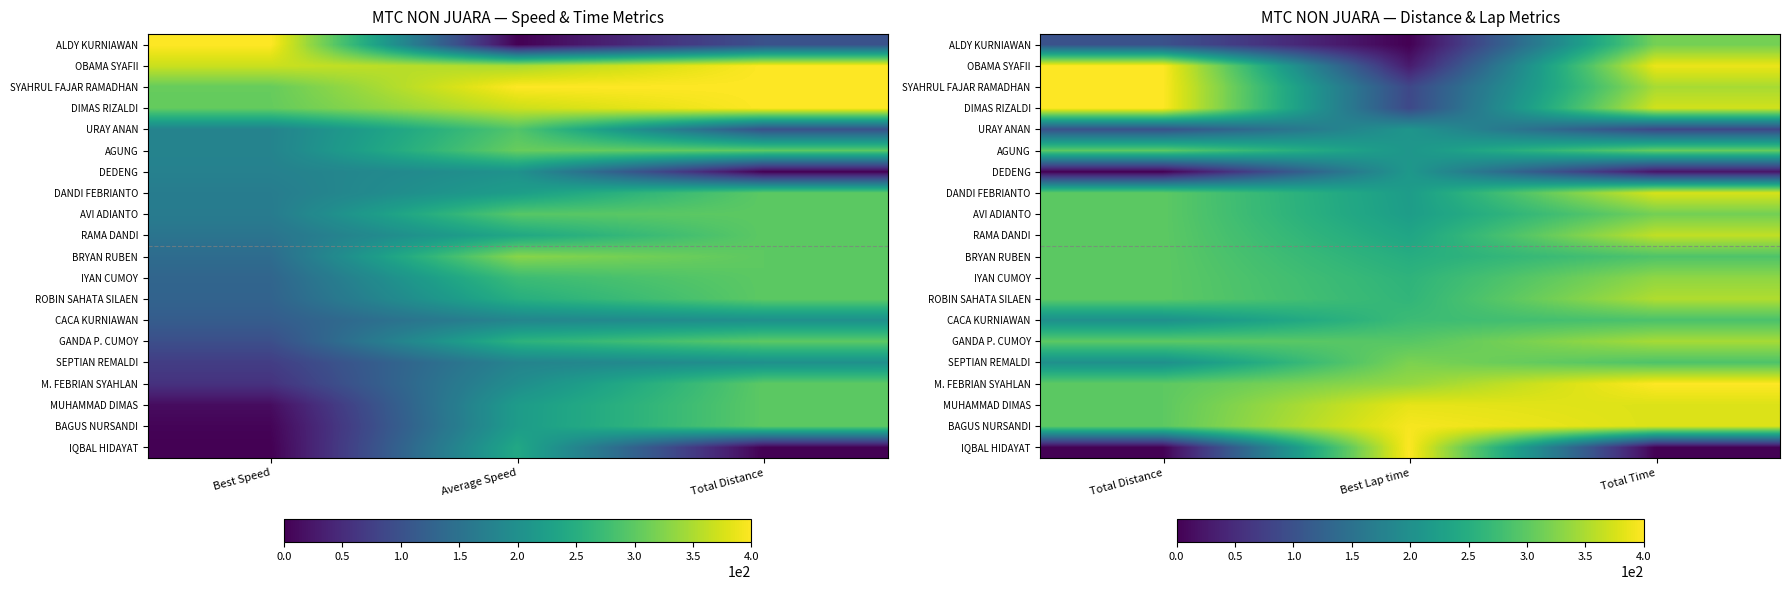

At which label does SYAHRUL FAJAR RAMADHAN first exceed 347?

Total Distance